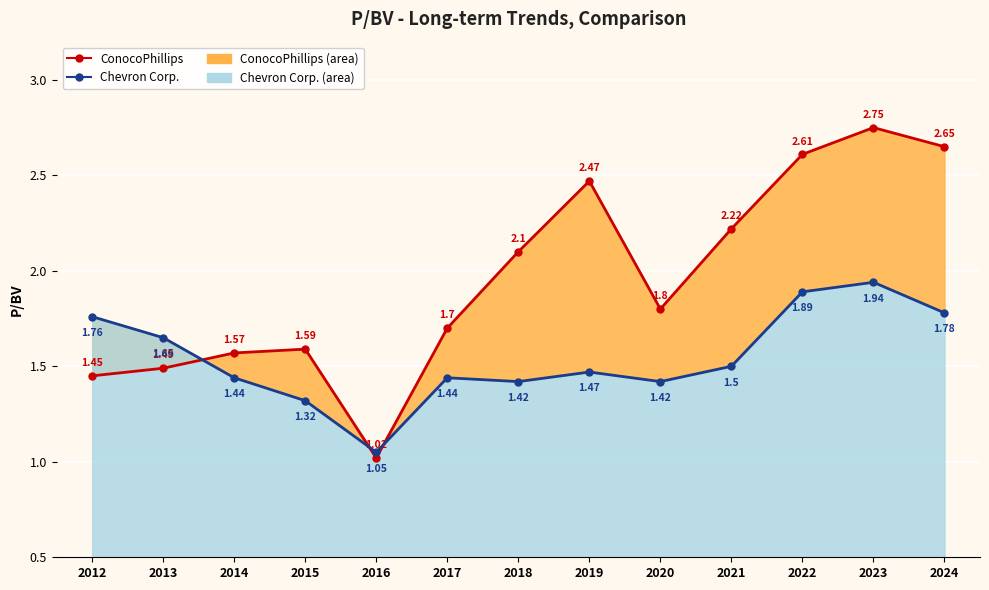

At which category does Chevron Corp. (line) reach its first local valley?

2016